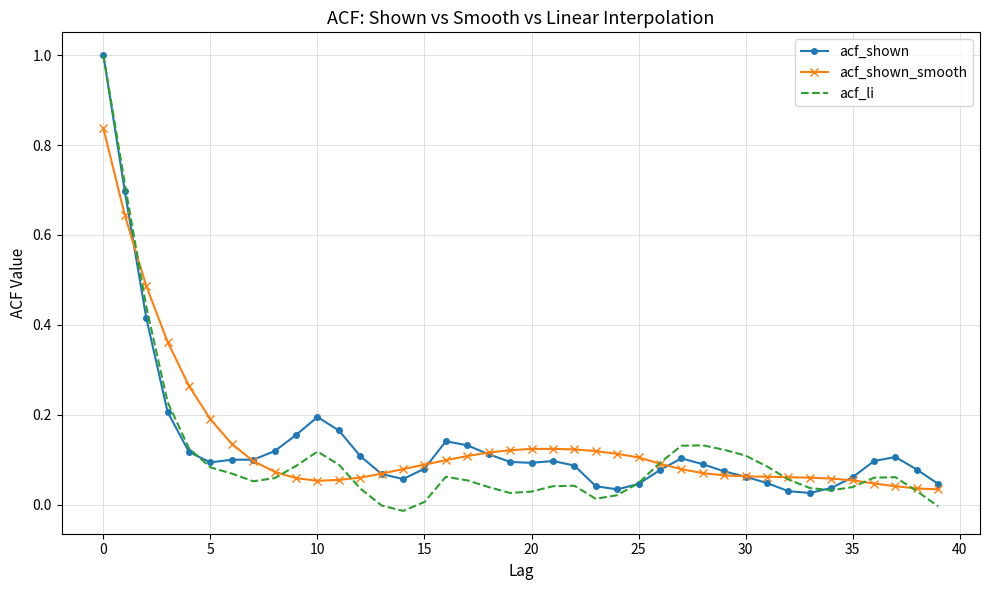

What is the greatest value displayed?

1.0